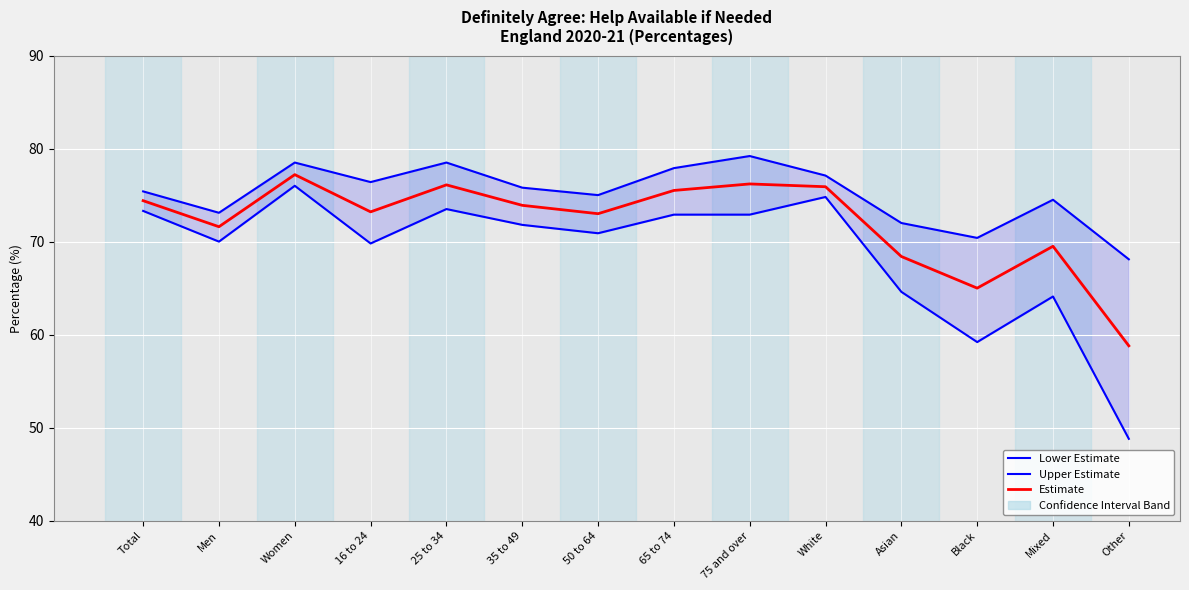

True or false: Estimate has more than 0 interior local peaks.

True